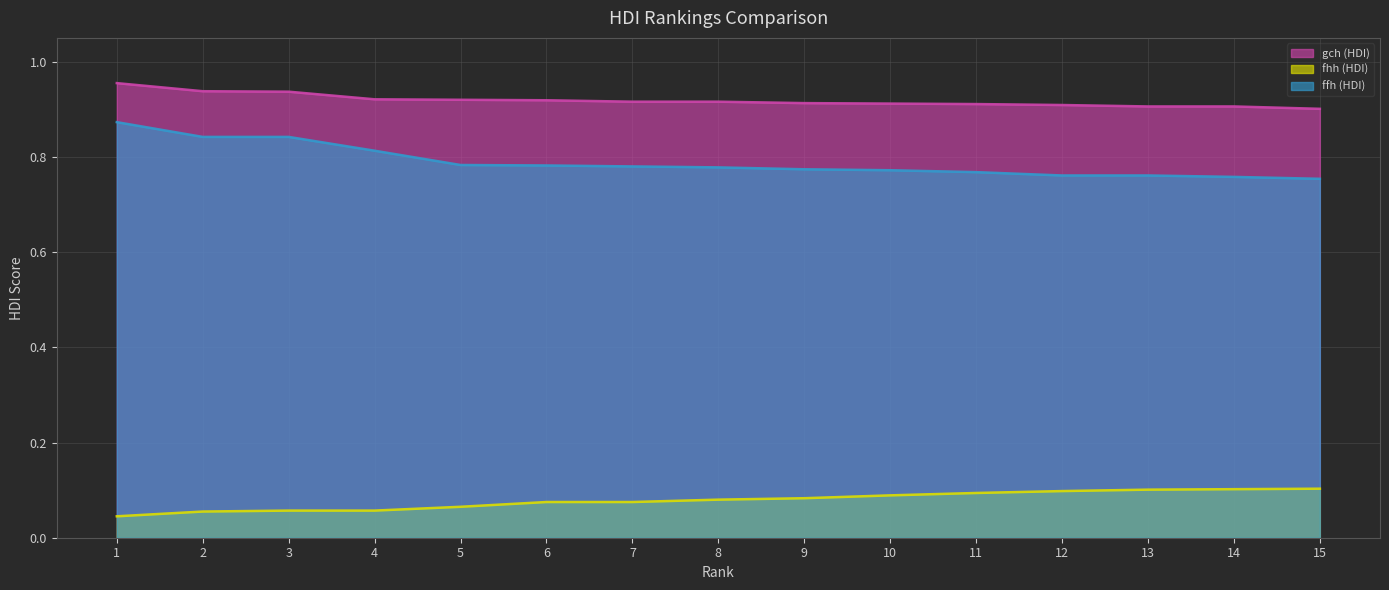

Count the gch (HDI) values in the range 0 to 1.

15